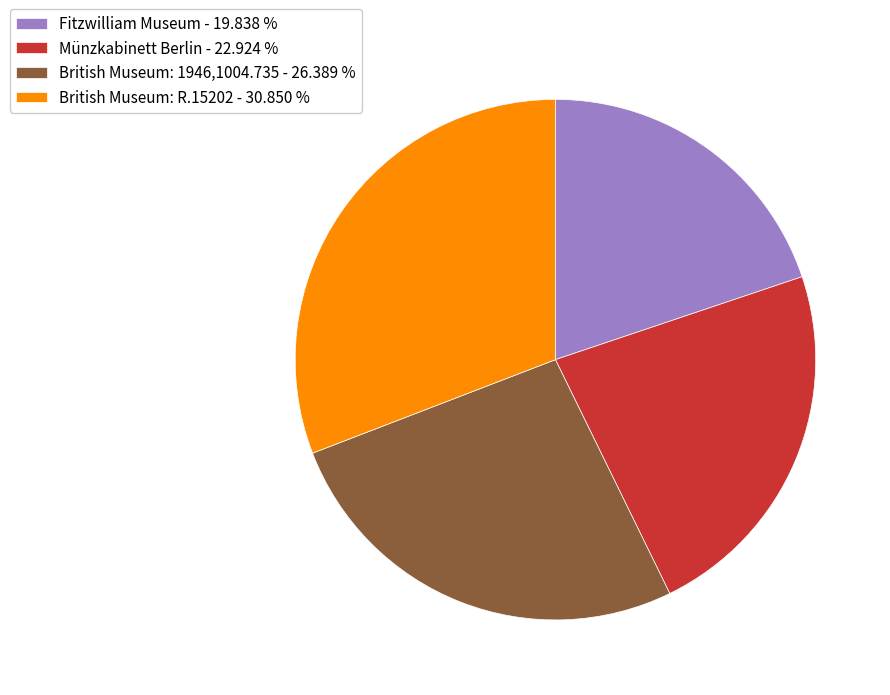

What is the ratio of the value at Münzkabinett Berlin to the value at British Museum: R.15202?

0.7